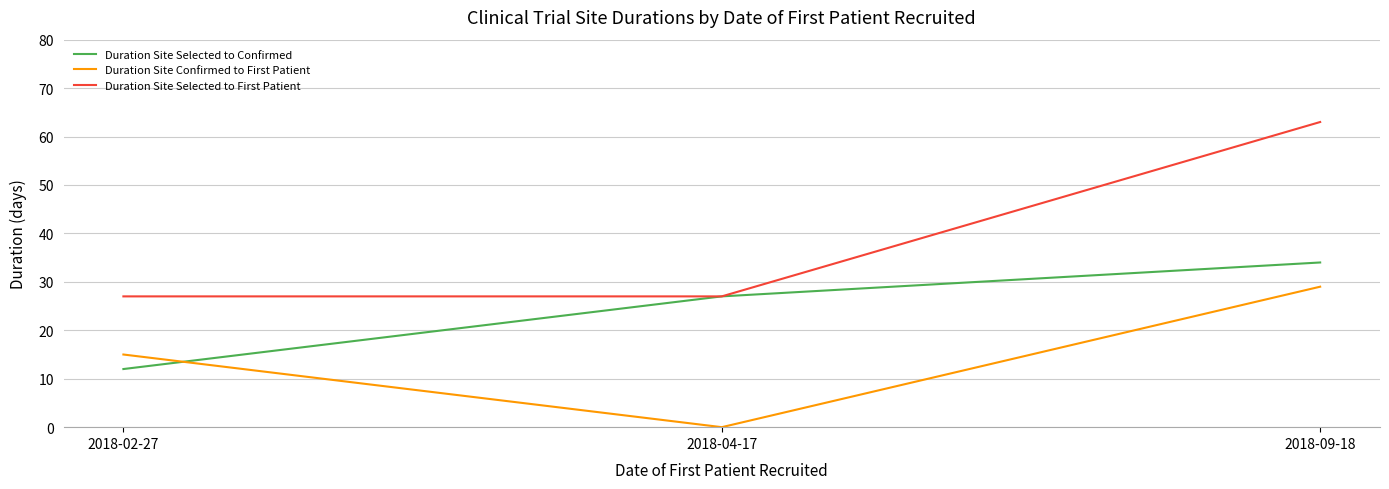

Reading right to left, what are all the values shown in this chart?

Duration Site Selected to Confirmed: 34	27	12
Duration Site Confirmed to First Patient: 29	0	15
Duration Site Selected to First Patient: 63	27	27